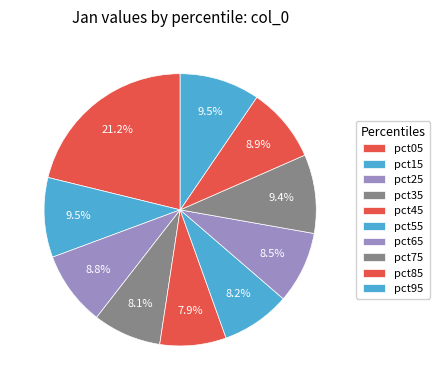

Does pct25 represent more than half of the total?

No